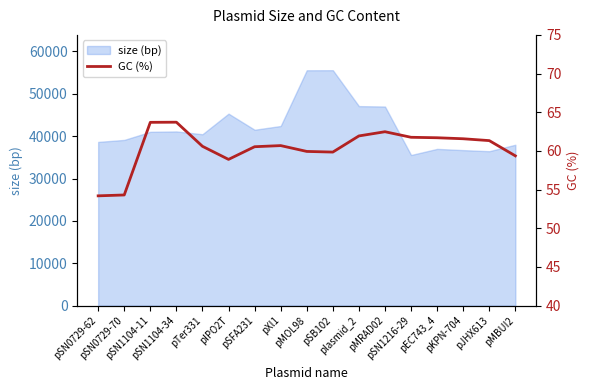

Reading left to right, list all the values displayed in this chart.

54.2	54.3	63.7	63.7	60.6	58.9	60.5	60.7	59.9	59.8	61.9	62.5	61.8	61.7	61.6	61.3	59.4